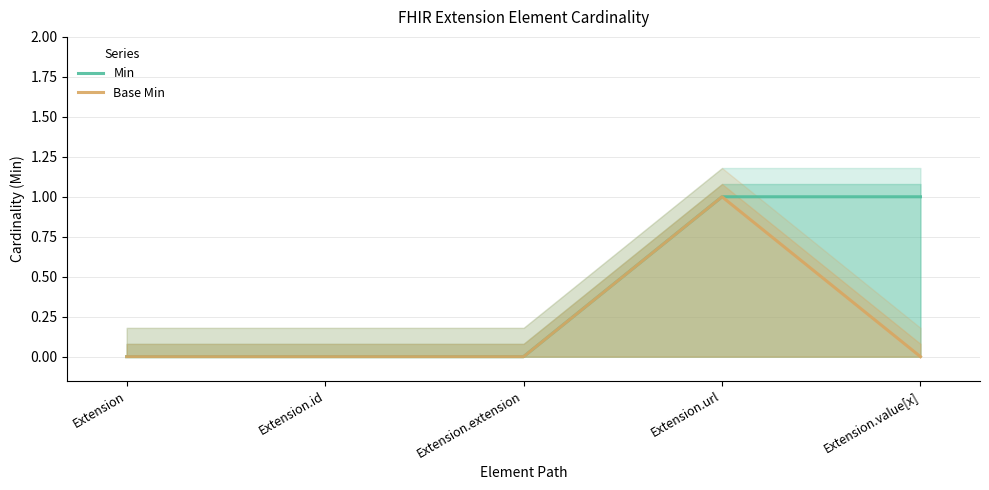

What is the maximum value for Min?

1